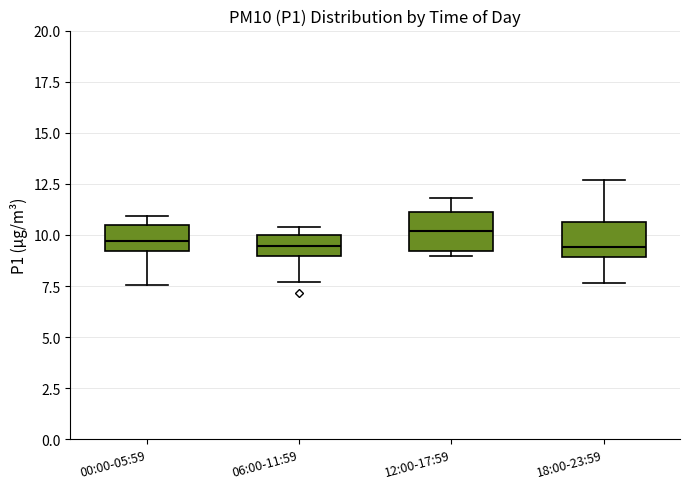

Reading left to right, transcribe this box plot: for each box, give where its median line is, the range the box spans, and where its two whiskers end, as read against the y-axis. The values are not printed on the chart, so give them approximately, as read against the axis.

00:00-05:59: median 9.5, box 9.0 to 10.5, whiskers 7.5 to 11.0
06:00-11:59: median 9.5, box 9.0 to 10.0, whiskers 7.5 to 10.5
12:00-17:59: median 10.0, box 9.0 to 11.0, whiskers 9.0 (just below the box's lower edge) to 12.0
18:00-23:59: median 9.5, box 9.0 to 10.5, whiskers 7.5 to 12.5